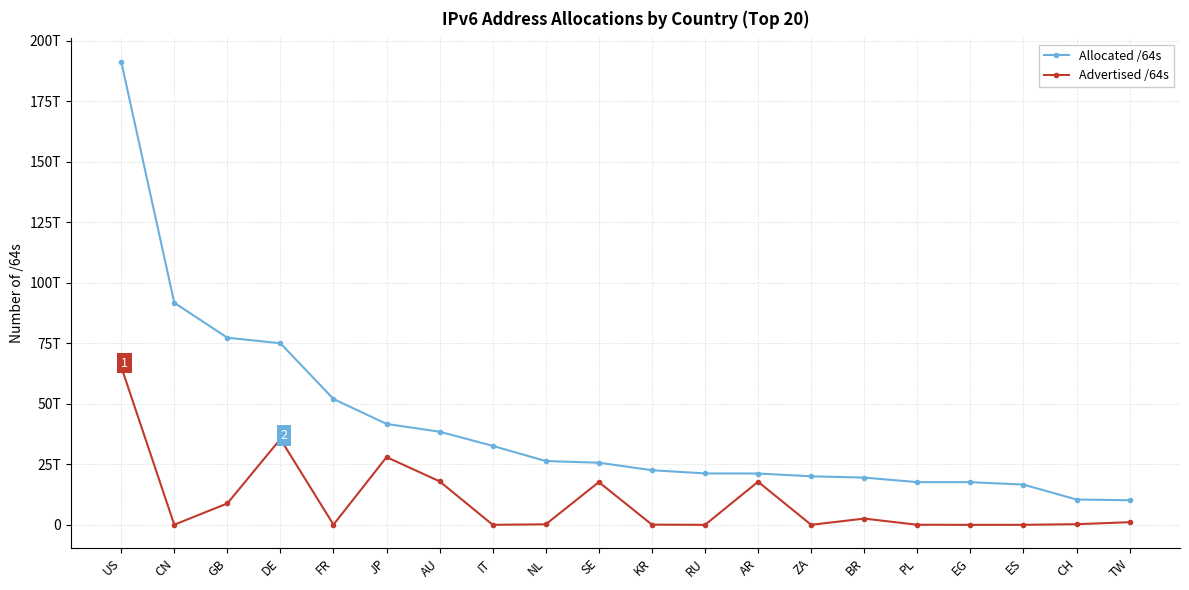

Which has a higher value, NL or BR?

NL